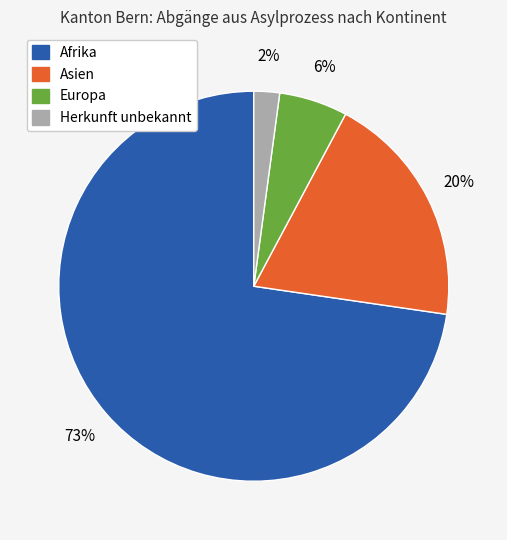

Does any single category account for the majority?

Yes